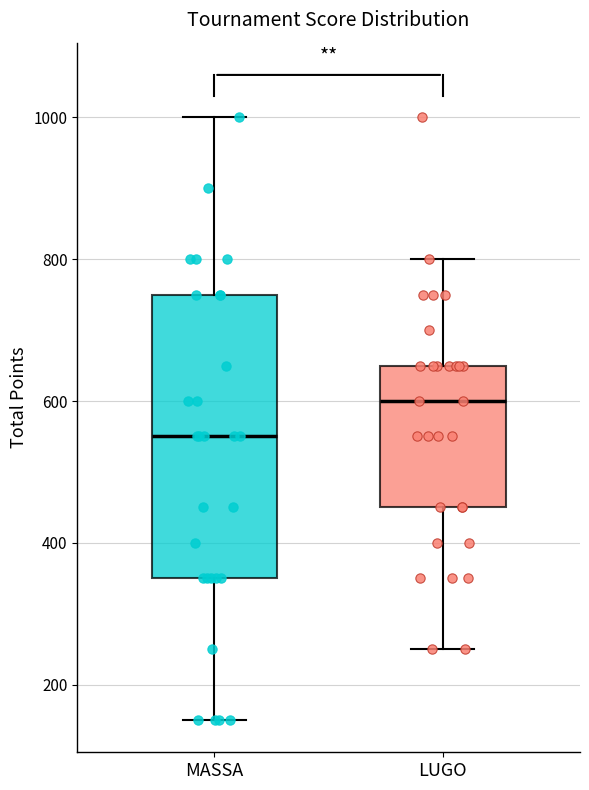

Reading left to right, read every box against the y-axis: the position of its median line, the range the box covers, and the ends of its whiskers. The values are not printed on the chart, so give them approximately, as read against the axis.

MASSA: median 560, box 360 to 760, whiskers 160 to 1000
LUGO: median 600, box 460 to 660, whiskers 260 to 800